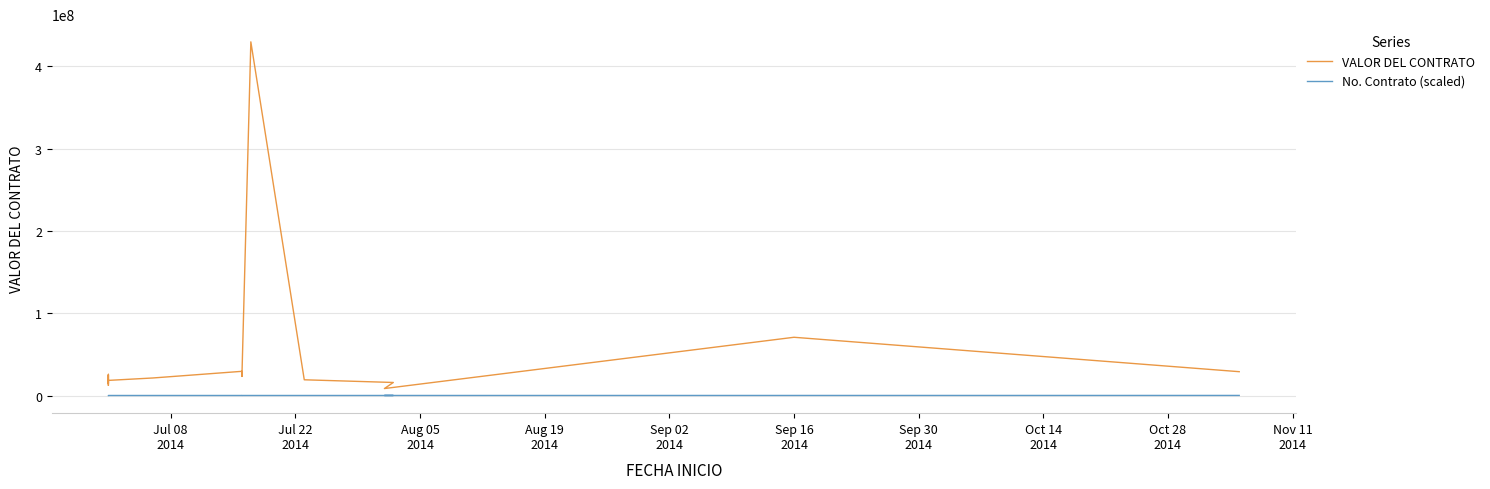

Reading left to right, list all the values displayed in this chart.

VALOR DEL CONTRATO: 24101000	12355350	25725000	19110000	14700000	18375000	18375000	21315000	29400000	23220491	24255000	429960960	19110000	15847000	8470560	70800000	28963440
No. Contrato (scaled): 28750	29250	29500	30500	30750	31000	31250	32500	34250	34500	35000	35500	37500	49500	51000	68750	86000